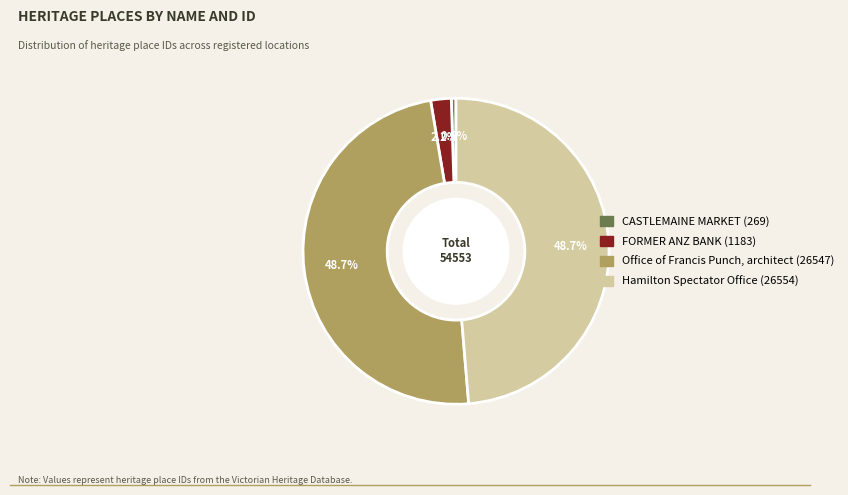

Which category has the smallest portion of the pie?

CASTLEMAINE MARKET